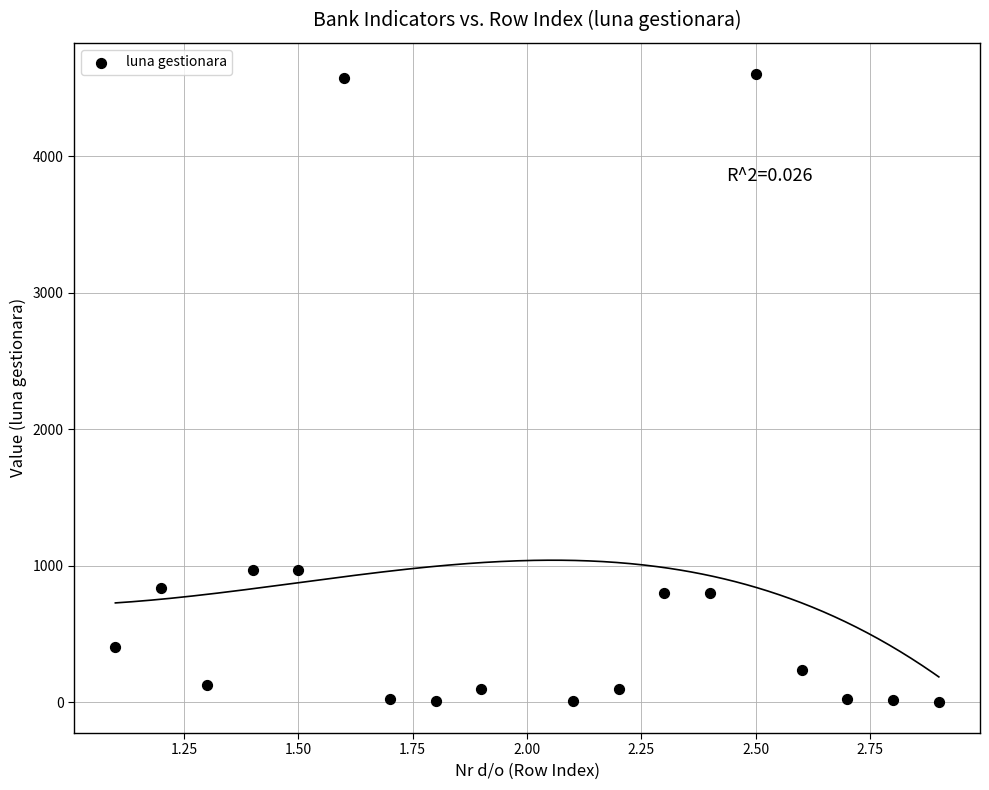

What is the range of X values (max minus min)?

1.8